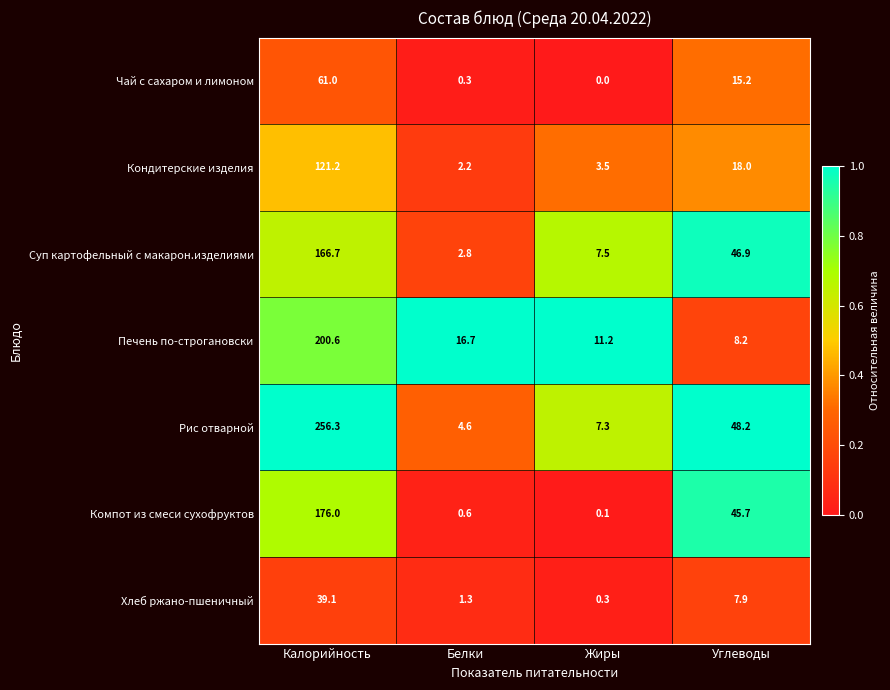

What is the total value across all series at Калорийность?

1020.9